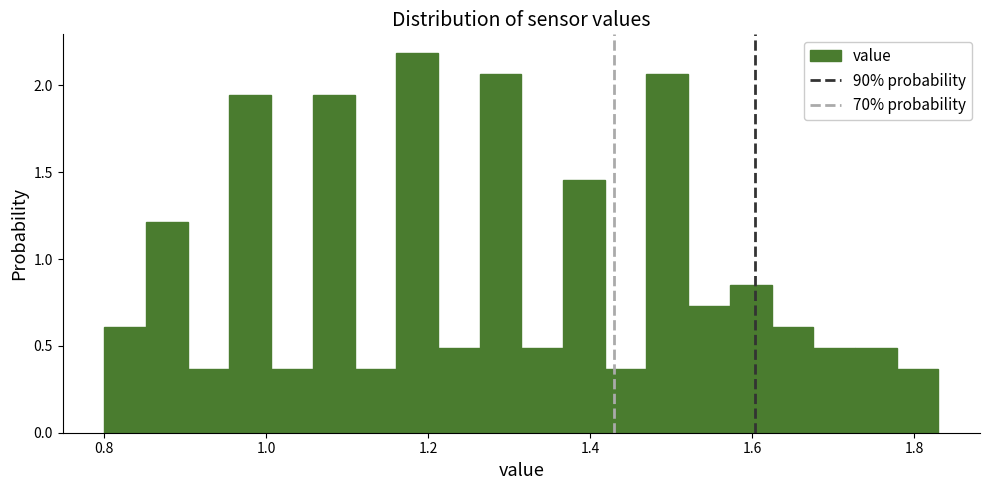

Around what value on the x-axis is the tallest bar? Give the approximate position of its centre, as read against the axis.

1.18